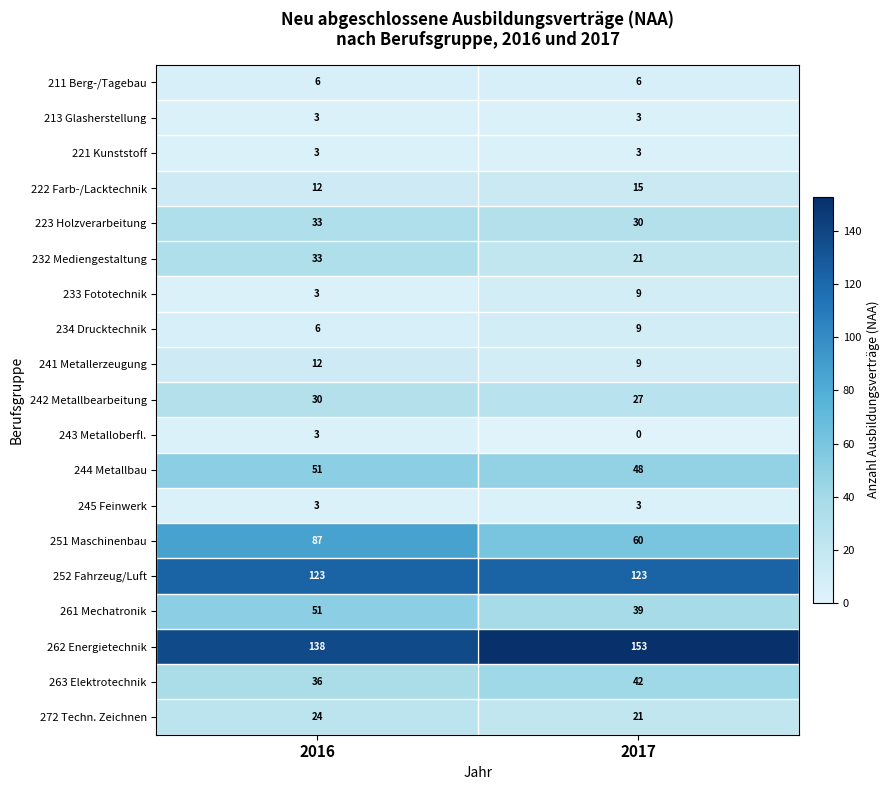

True or false: 221 Kunststoff has a value of 3 at 2017.

True